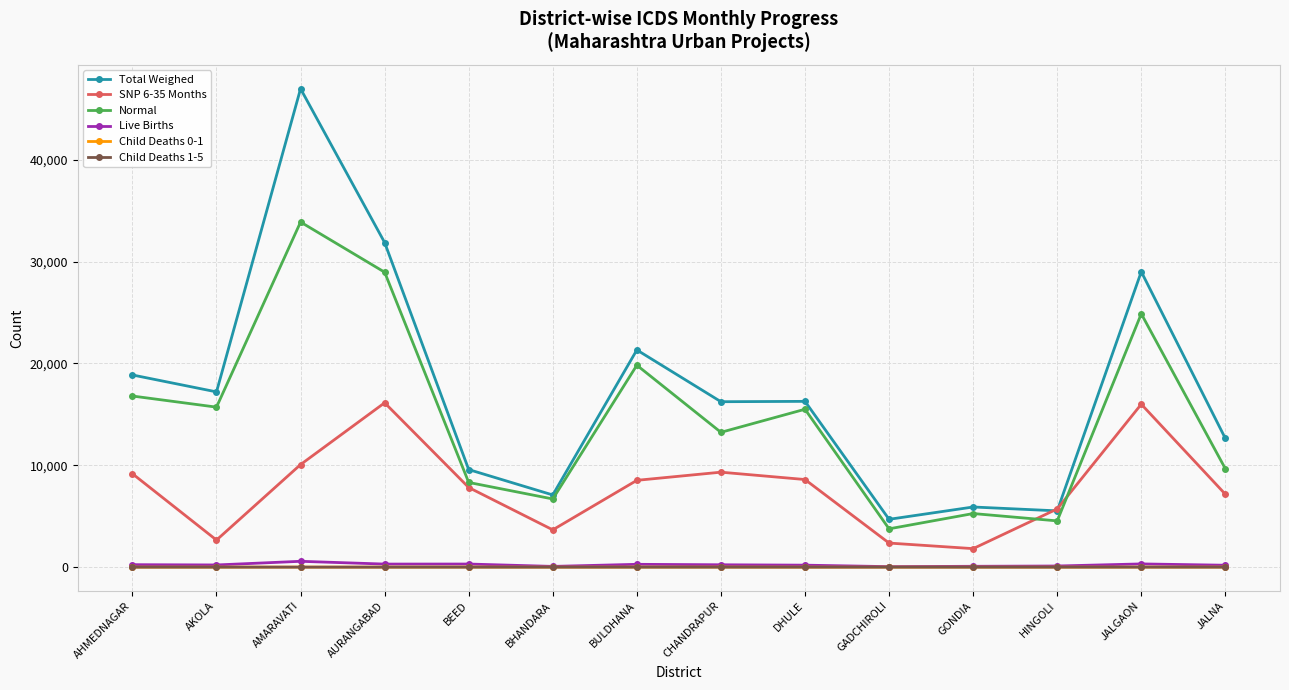

True or false: Child Deaths 0-1 has more than 0 interior local peaks.

True